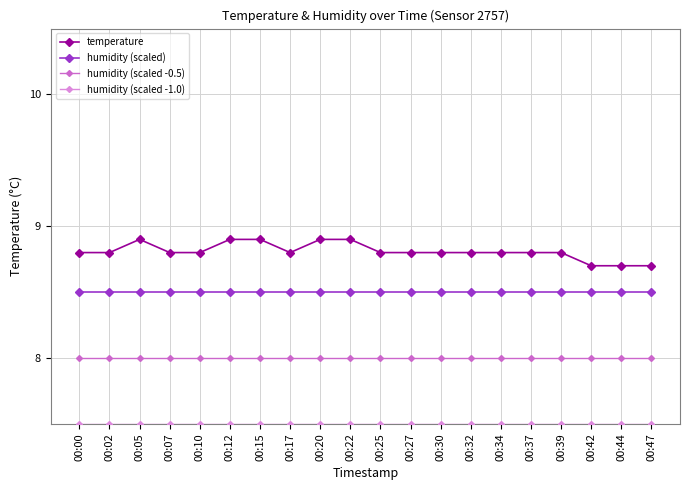

What is the spread (max minus min) of values at 00:22?

1.4